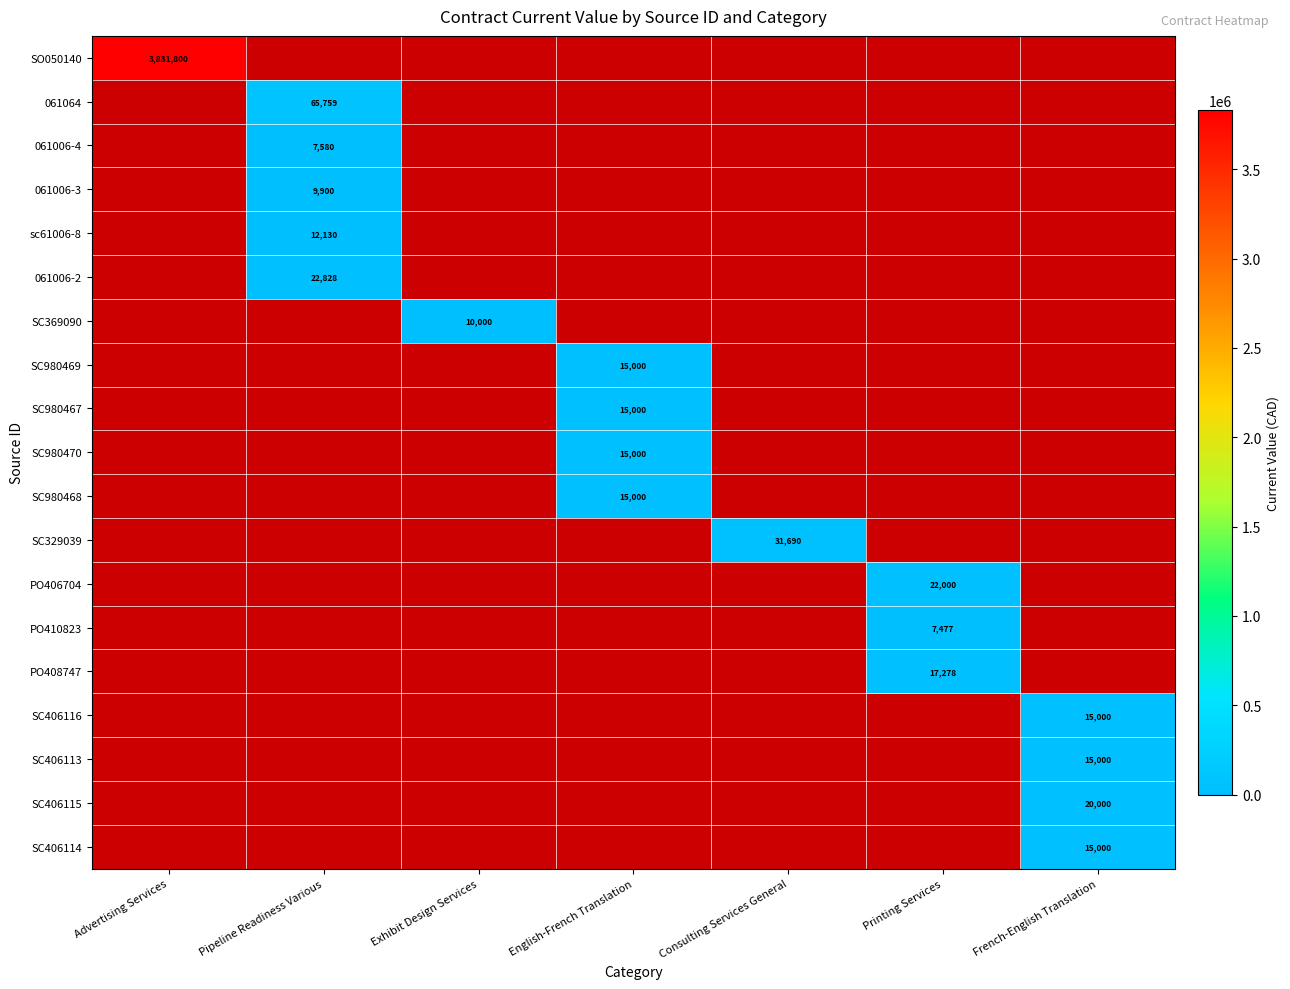

Is the value of PO406704 at Advertising Services greater than the value of PO408747 at Consulting Services General?

No